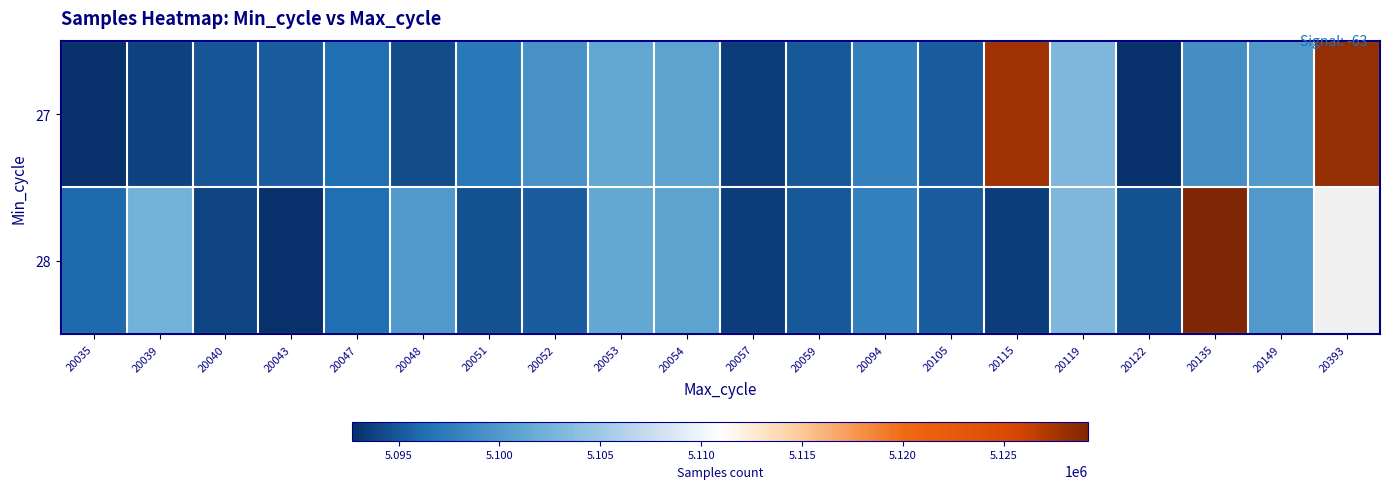

Is it true that 27 equals 5101386.0 at 20053?

True